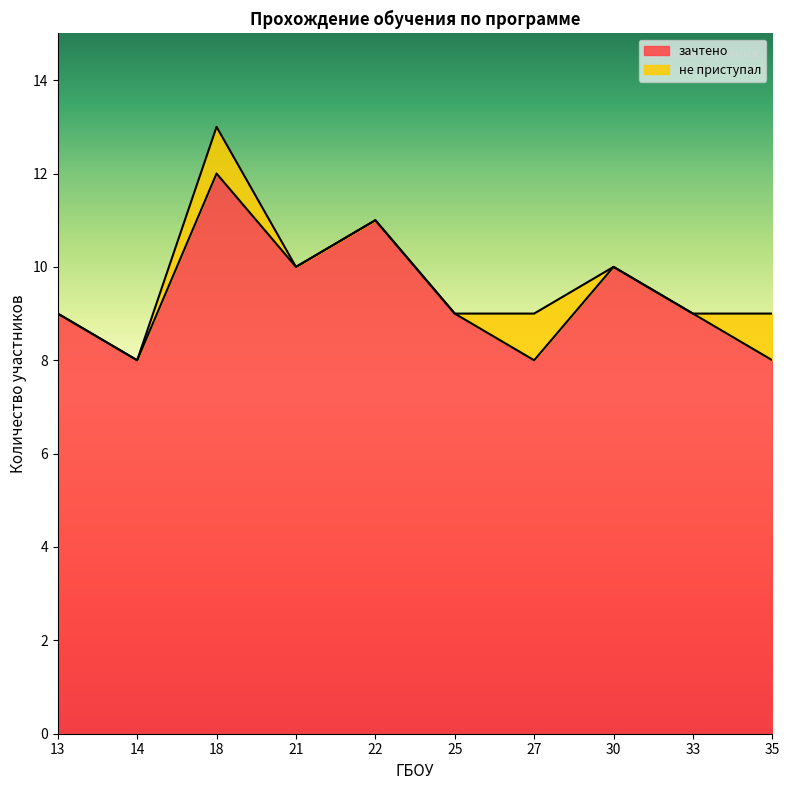

What is the value of the 1st point from the left?

9